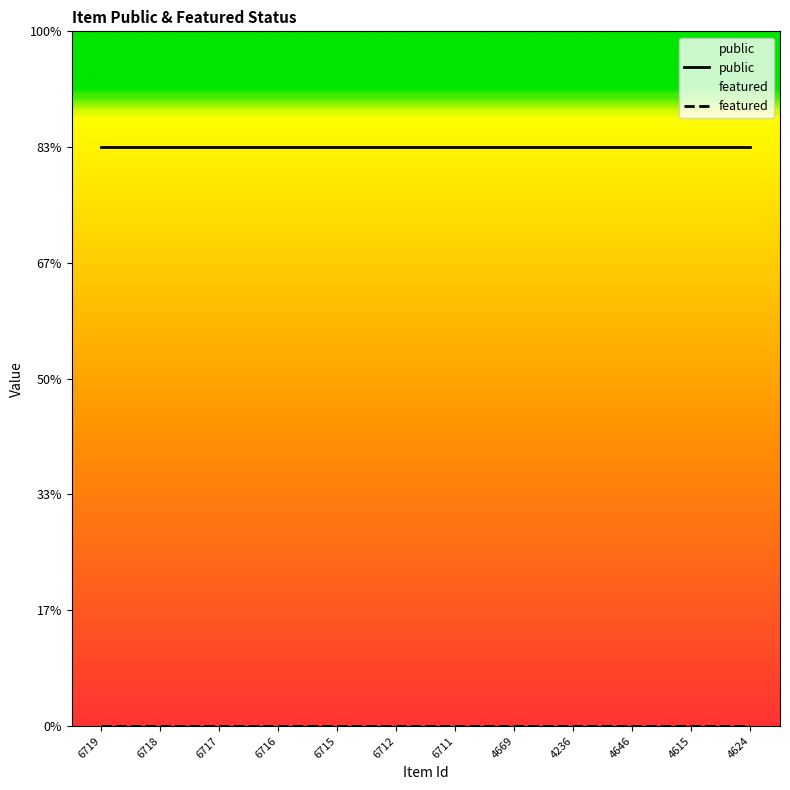

How many lines are shown in the chart?

2